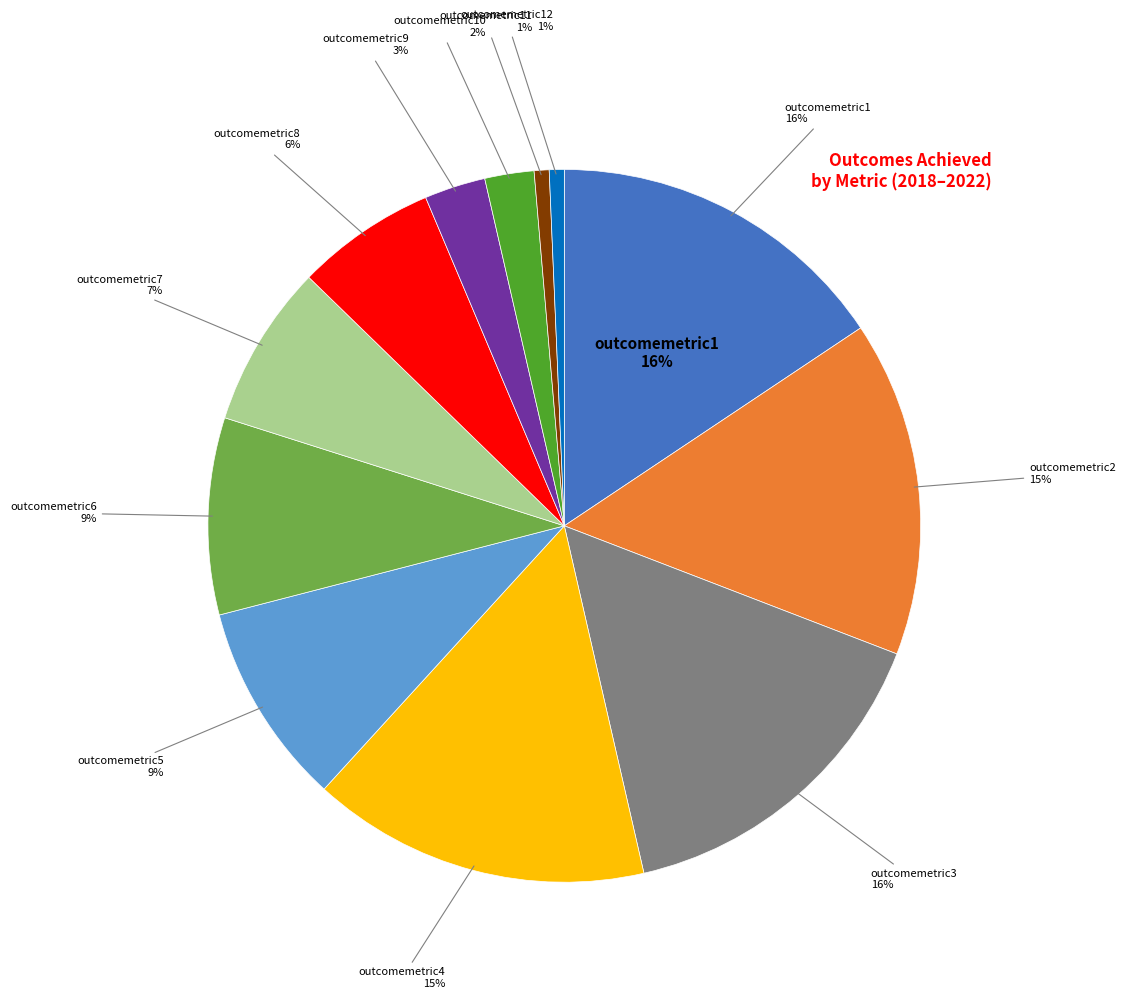

What is the smallest slice in the pie chart?

outcomemetric11